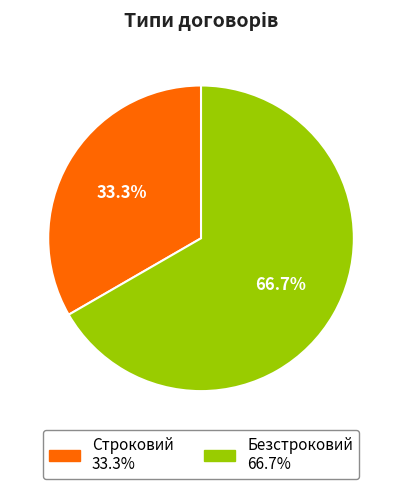

To the nearest percent, what percentage of the pie is Строковий?

33%